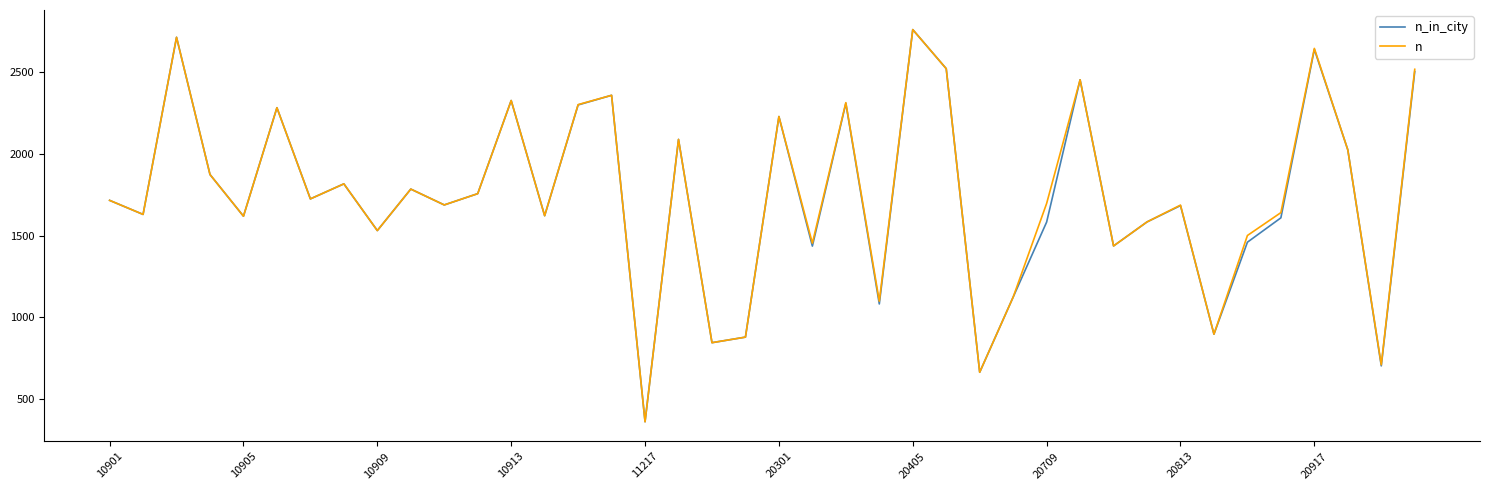

What are all the series names shown in the legend?

n_in_city, n